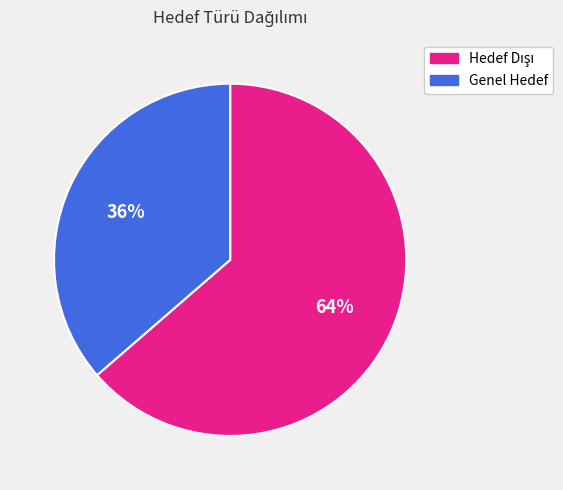

Is Genel Hedef the majority of the pie?

No